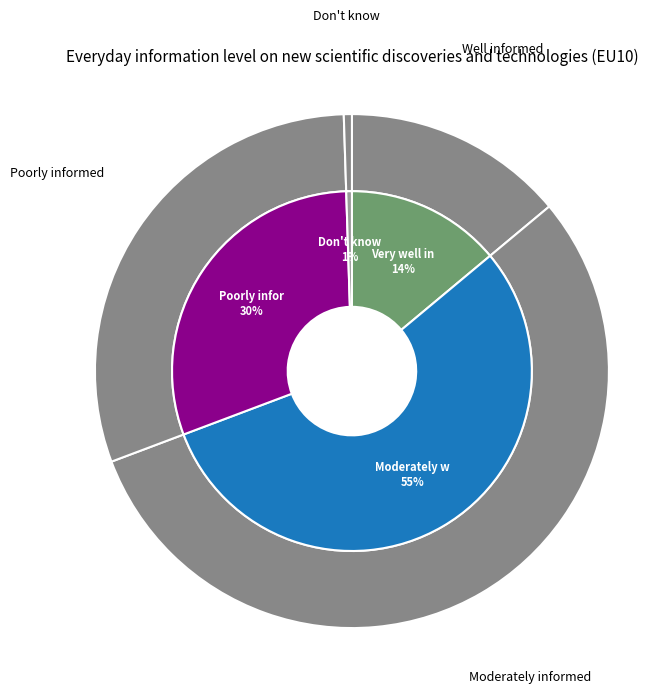

To the nearest percent, what percentage of the pie is Moderately well-informed?

55%